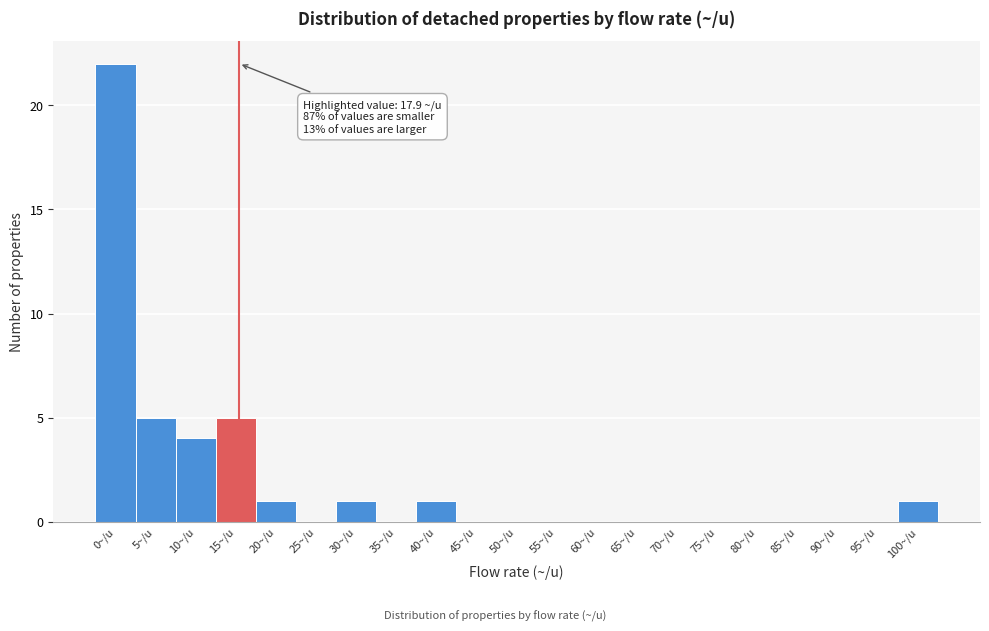

Reading left to right, extract all data points from this chart.

0~/u=22	5~/u=5	10~/u=4	15~/u=5	20~/u=1	25~/u=0	30~/u=1	35~/u=0	40~/u=1	45~/u=0	50~/u=0	55~/u=0	60~/u=0	65~/u=0	70~/u=0	75~/u=0	80~/u=0	85~/u=0	90~/u=0	95~/u=0	100~/u=1